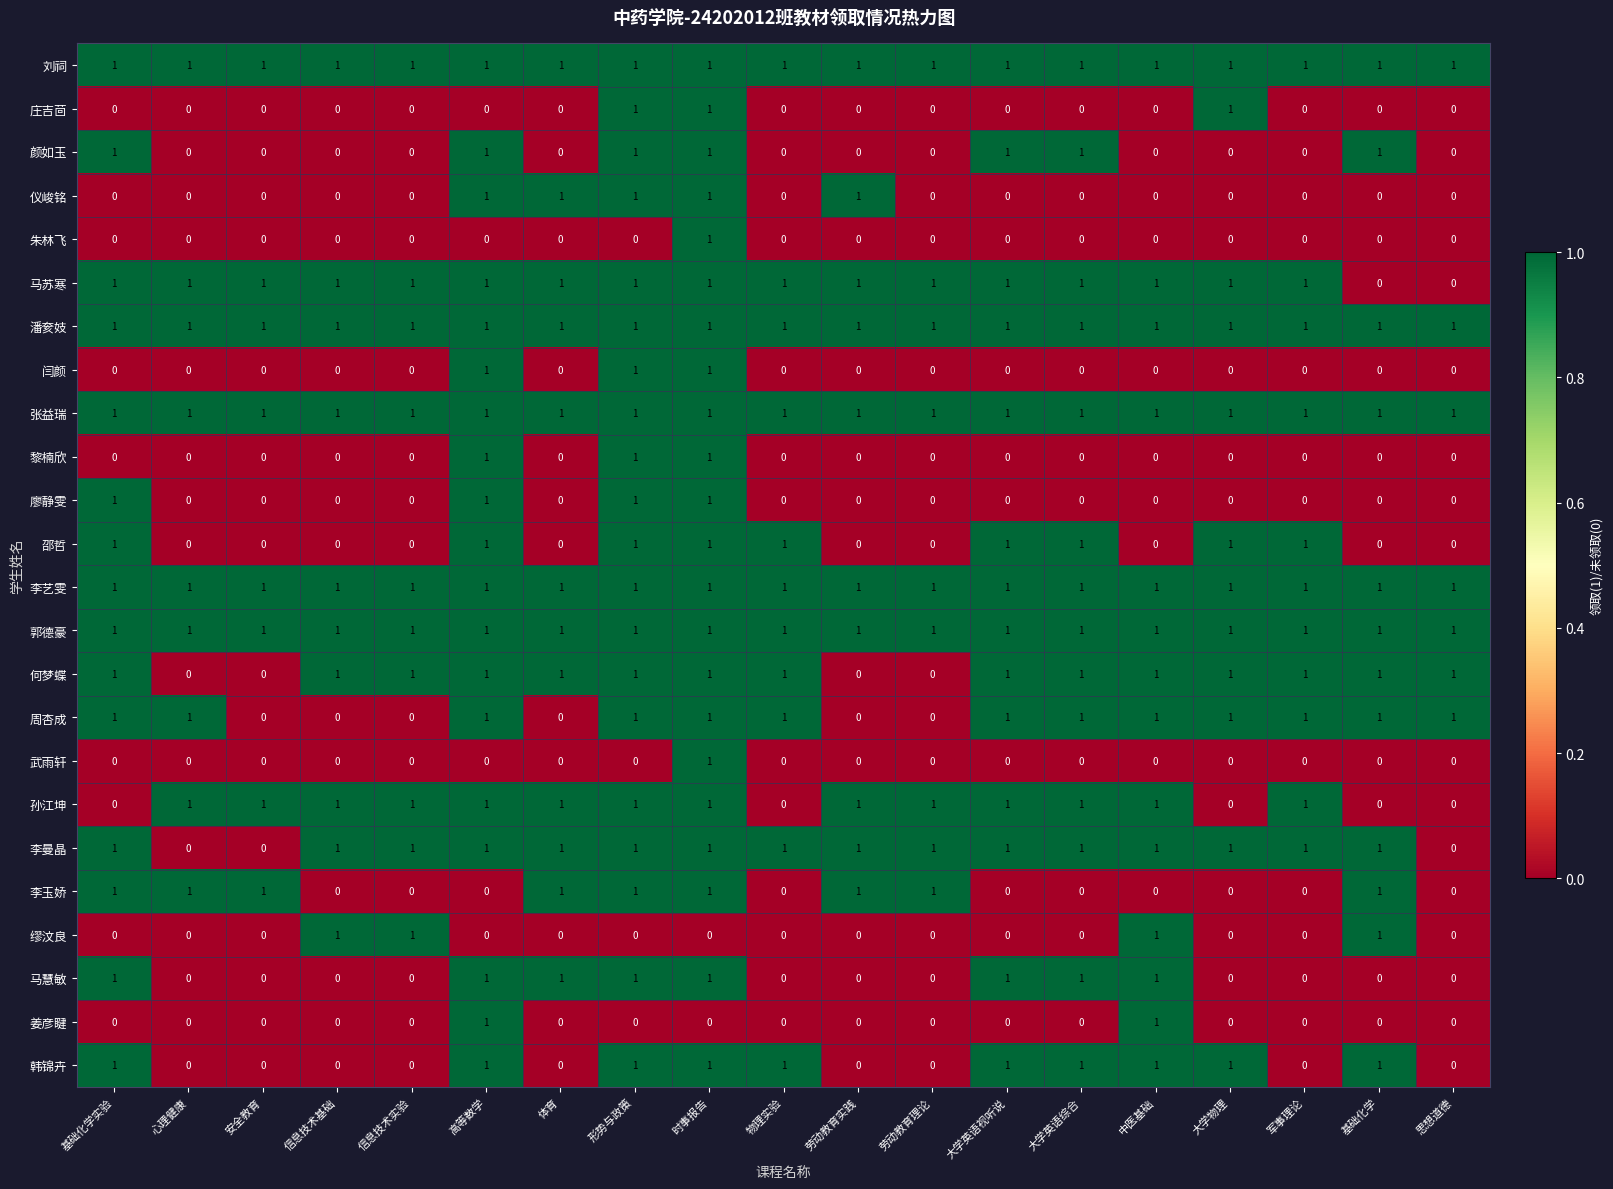

True or false: 李曼晶 has a value of 1 at 高等数学.

True